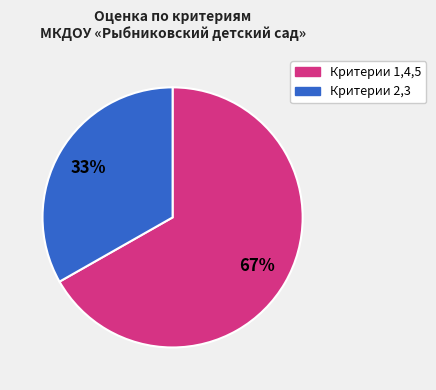

Is there any slice that represents more than half of the pie?

Yes